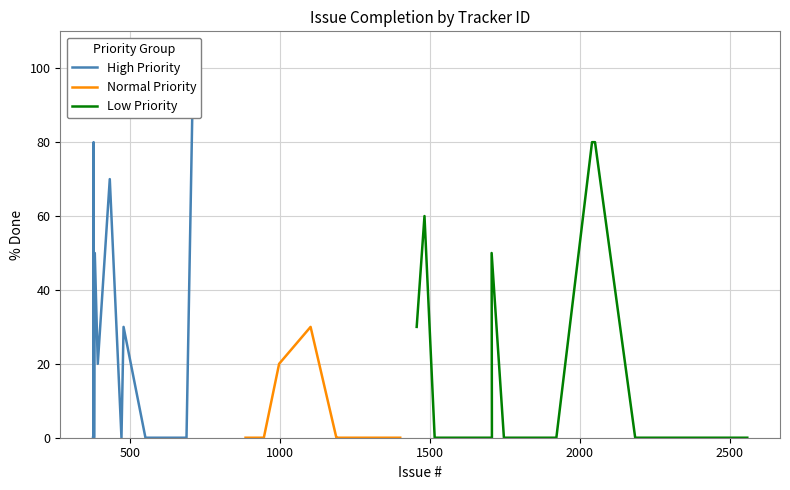

List the labels in order of value, largest first.

710, 378, 2041, 2051, 432, 1482, 382, 1706, 478, 1102, 1456, 392, 997, 376, 377, 379, 380, 471, 551, 688, 885, 886, 887, 888, 889, 897, 946, 1188, 1189, 1365, 1401, 1516, 1707, 1747, 1806, 1914, 1922, 2185, 2227, 2559